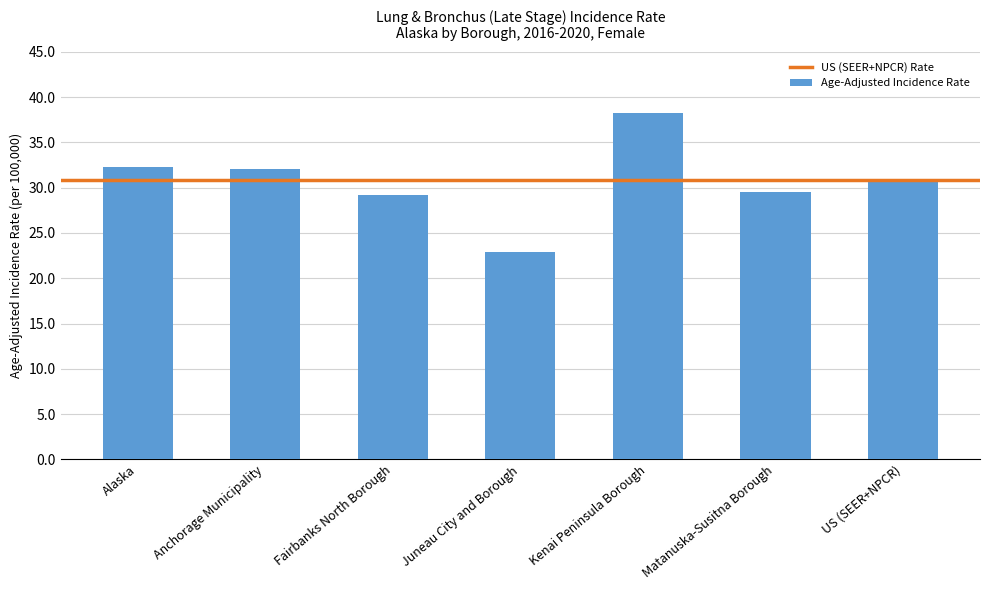

What is the ratio of the value at Alaska to the value at Anchorage Municipality?

1.0